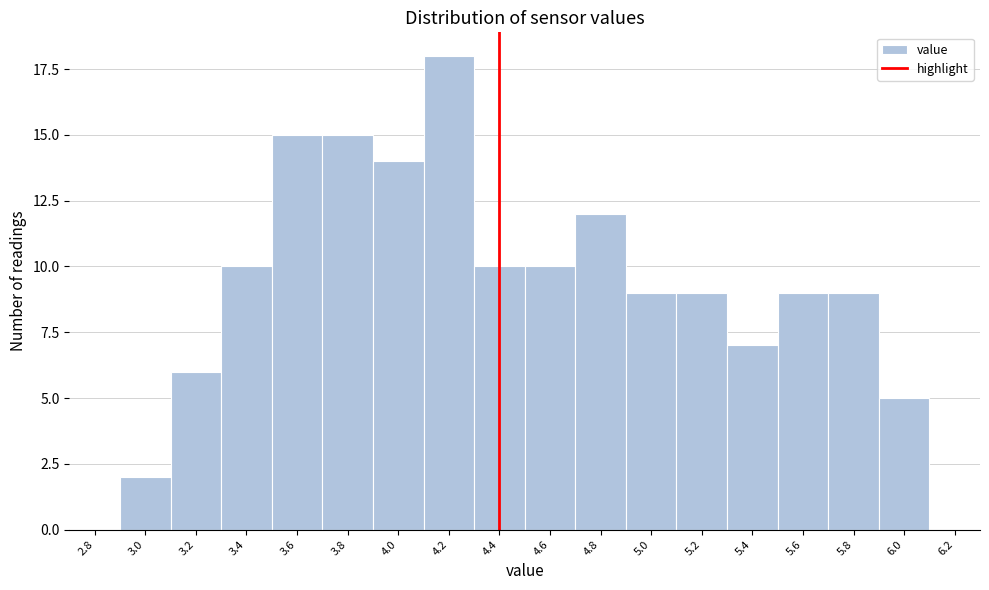

Reading left to right, what are all the values shown in this chart?

2.8=0	3.0=2	3.2=6	3.4=10	3.6=15	3.8=15	4.0=14	4.2=18	4.4=10	4.6=10	4.8=12	5.0=9	5.2=9	5.4=7	5.6=9	5.8=9	6.0=5	6.2=0